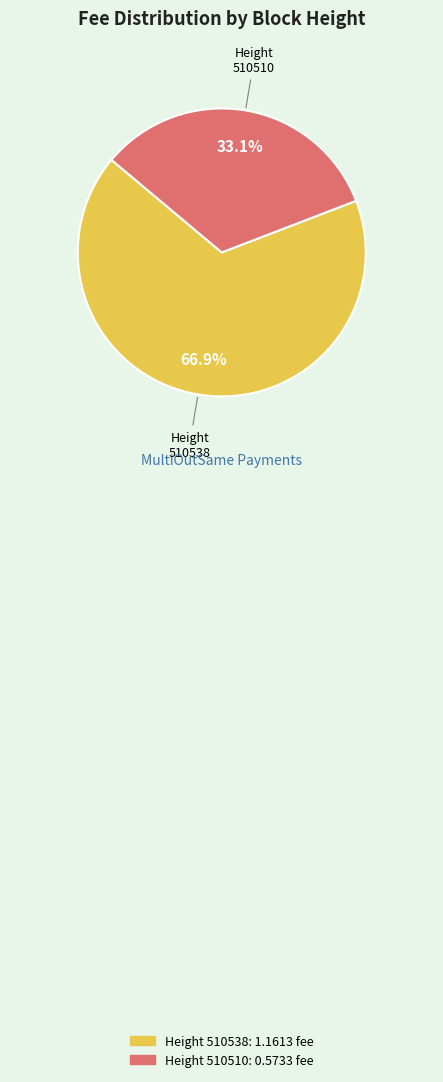

Is there a majority slice in this chart?

Yes